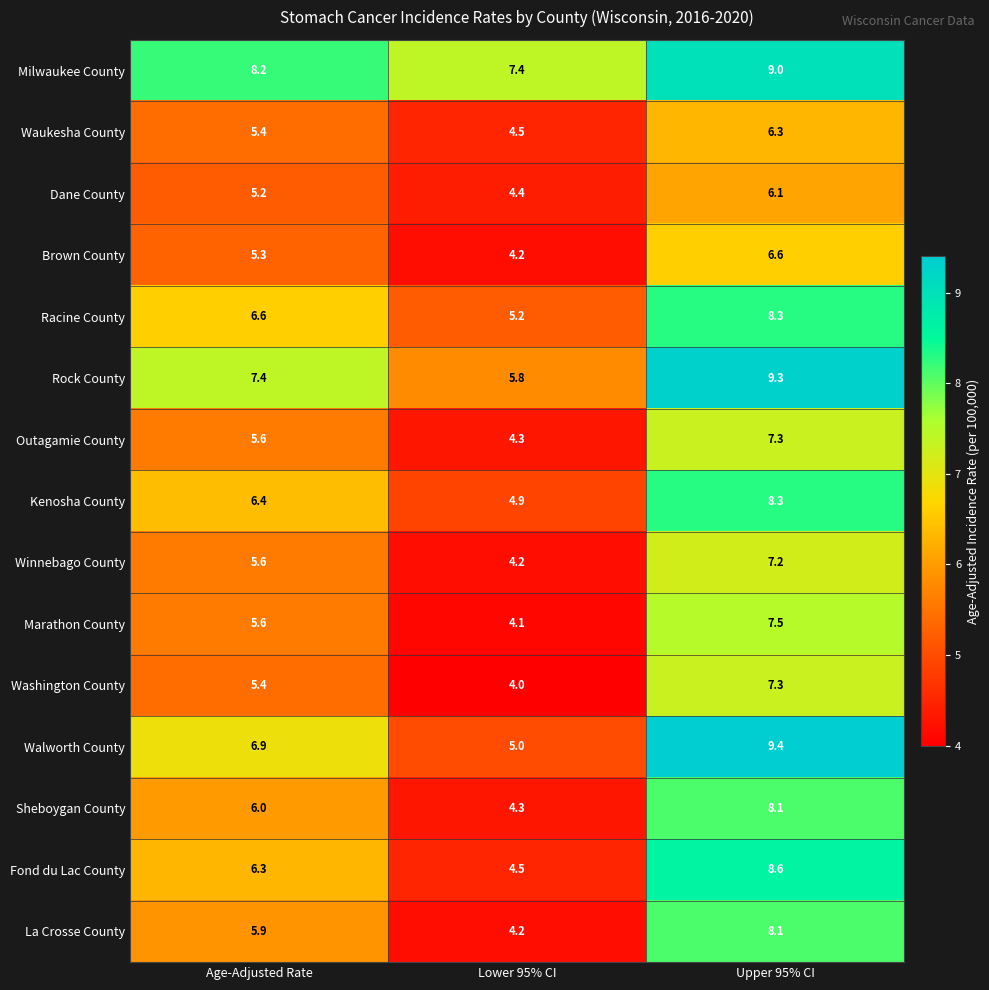

What is the maximum value shown in the chart?

9.4